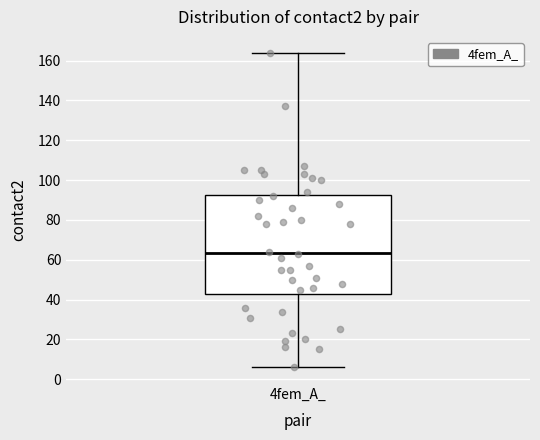

Transcribe this box plot: give where the median line is, the range the box spans, and where the two whiskers end, as read against the y-axis. The values are not printed on the chart, so give them approximately, as read against the axis.

median 64, box 42 to 92, whiskers 6 to 164